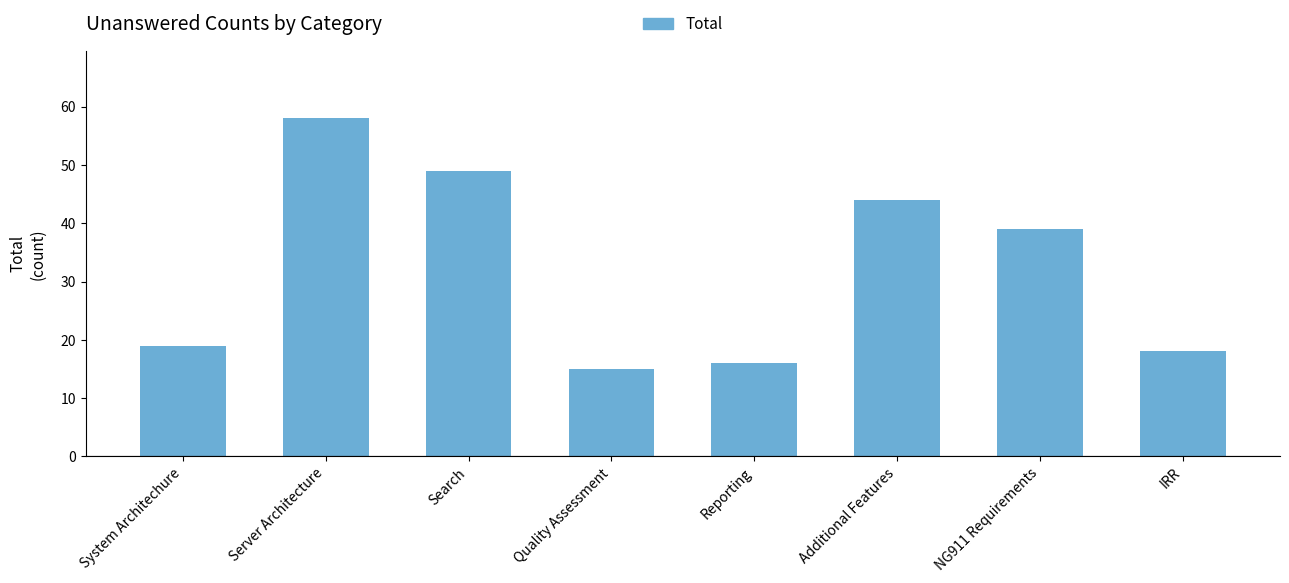

What is the change in value from Quality Assessment to Additional Features?

+29